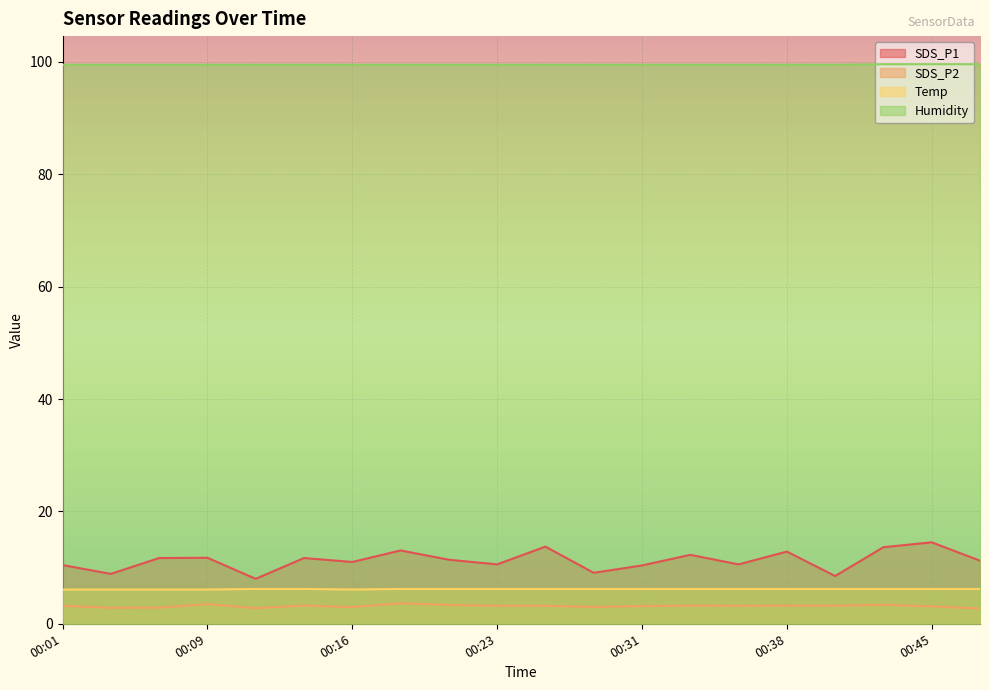

True or false: Temp and SDS_P1 cross at least once.

False